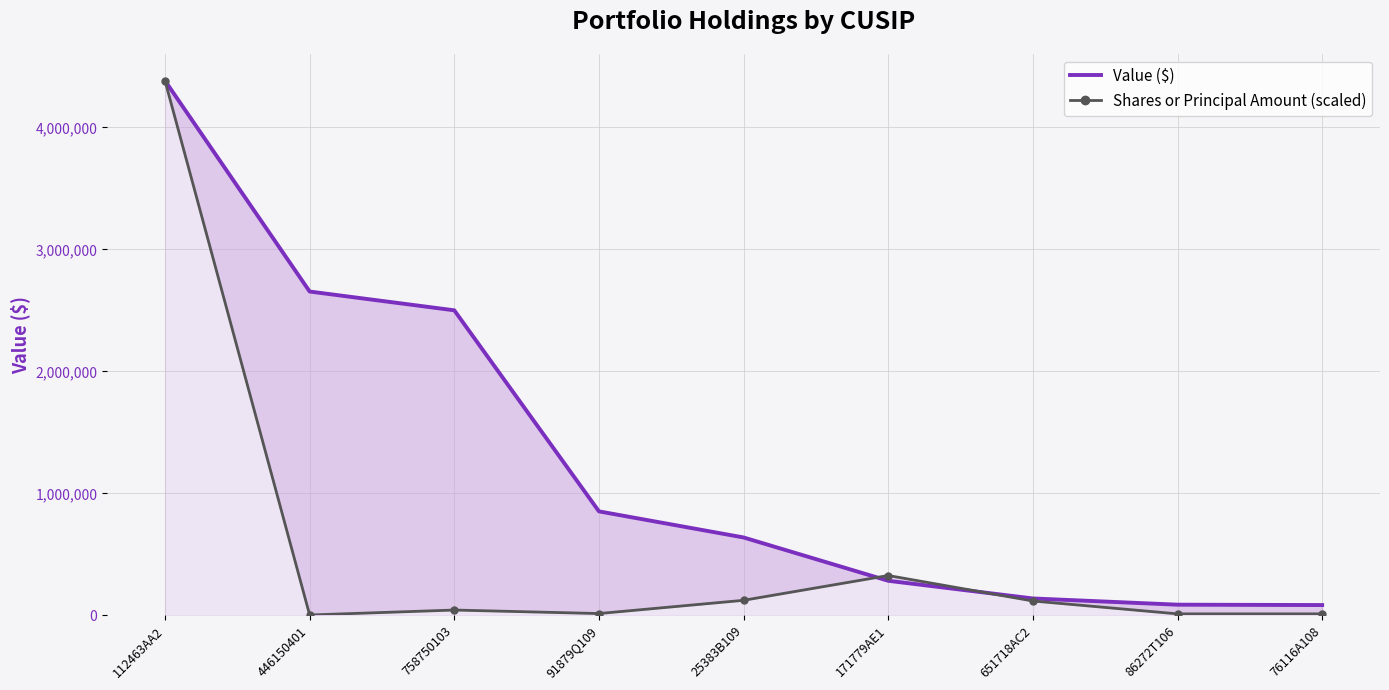

List the labels in order of Shares or Principal Amount (scaled) value, smallest first.

446150401, 86272T106, 76116A108, 91879Q109, 758750103, 651718AC2, 25383B109, 171779AE1, 112463AA2